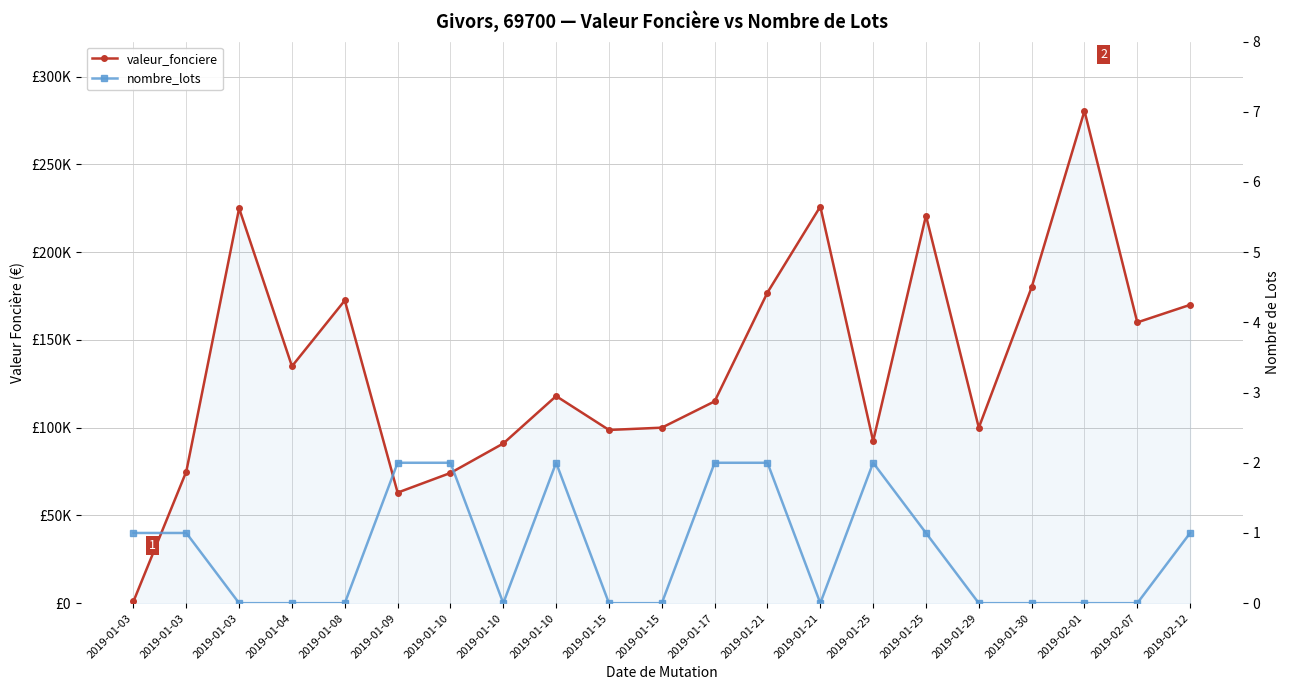

True or false: nombre_lots has more than 2 points higher than both neighbors.

False